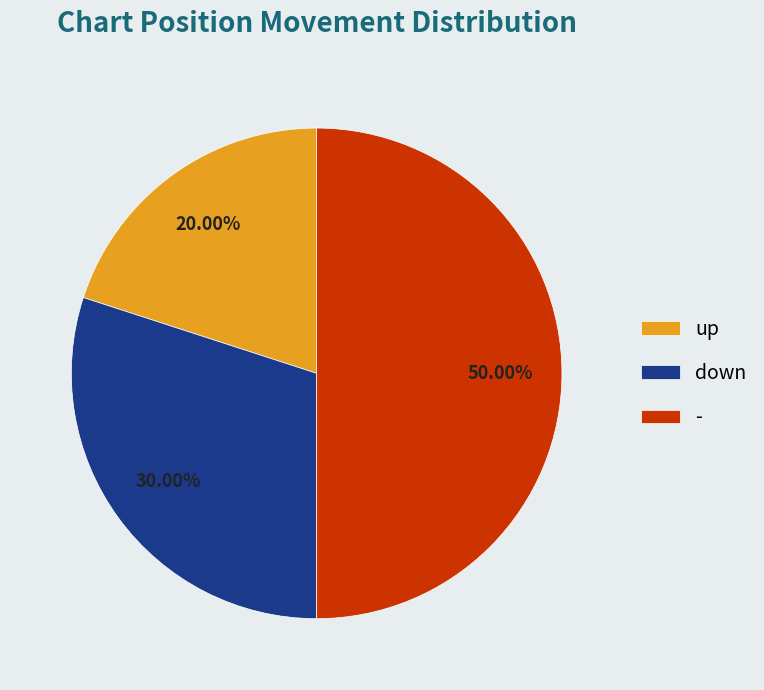

How many segments does this pie chart have?

3